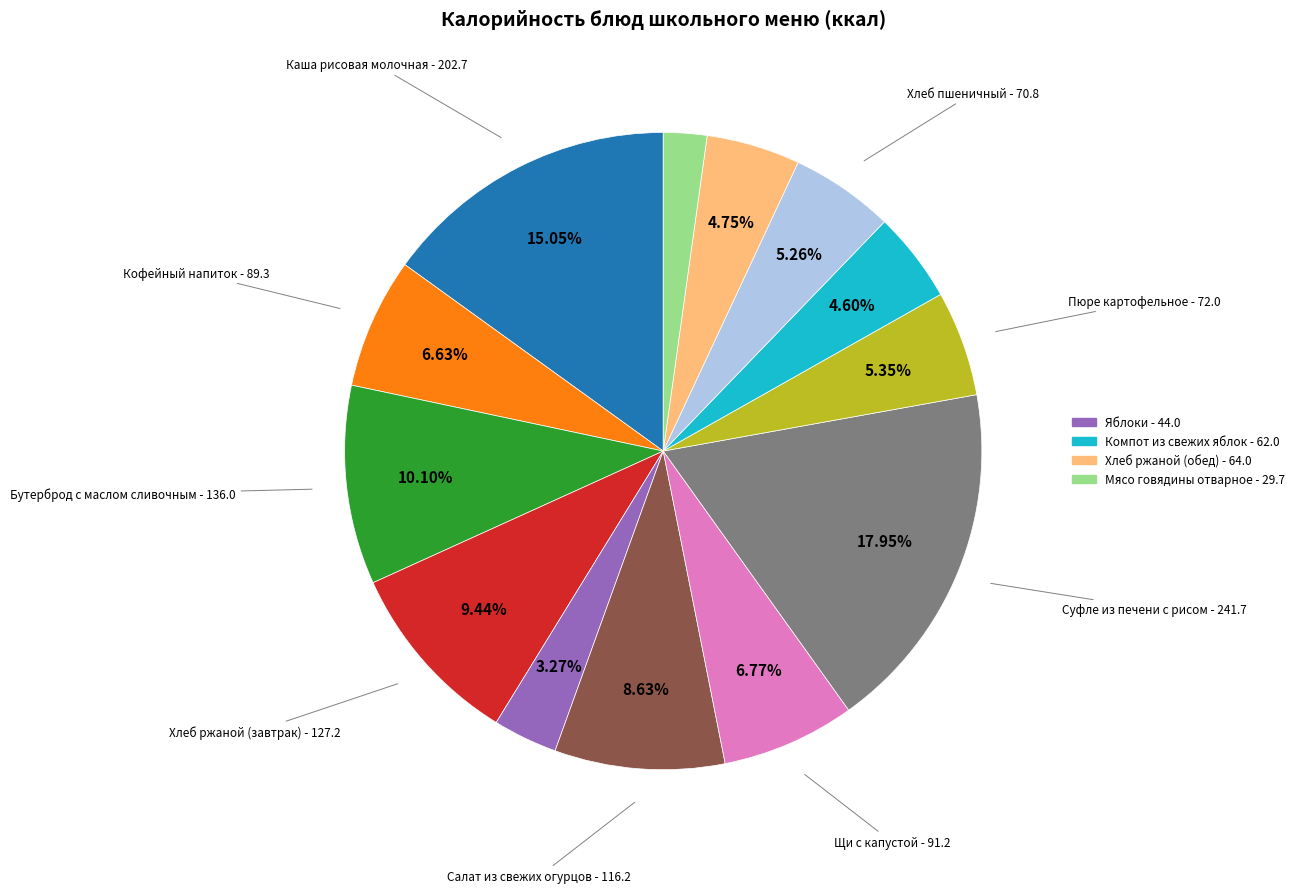

To the nearest percent, what is the average slice percentage?

8%